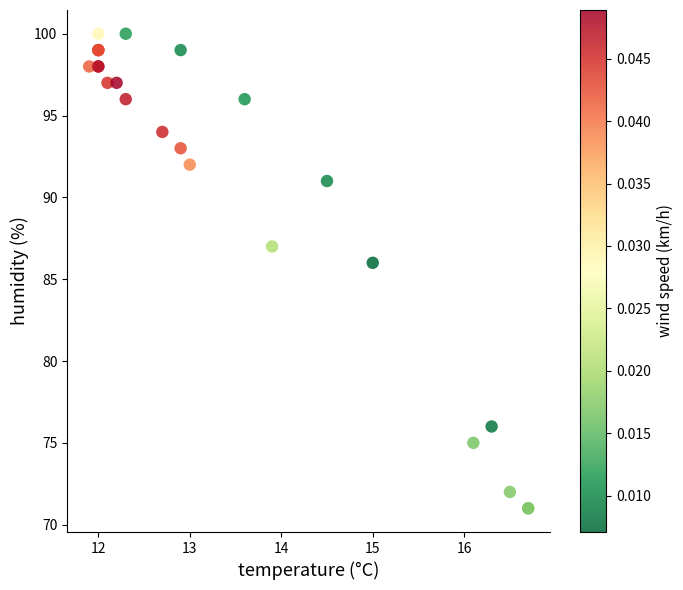

What Y value in the scatter plot is closest to 85?

86